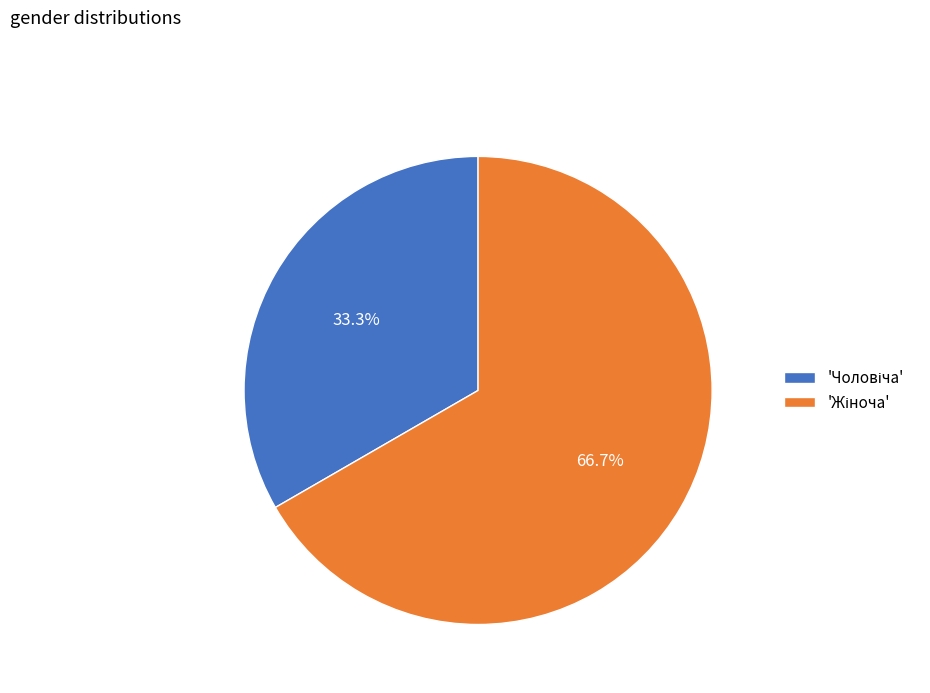

Which category has the smallest portion of the pie?

Чоловіча